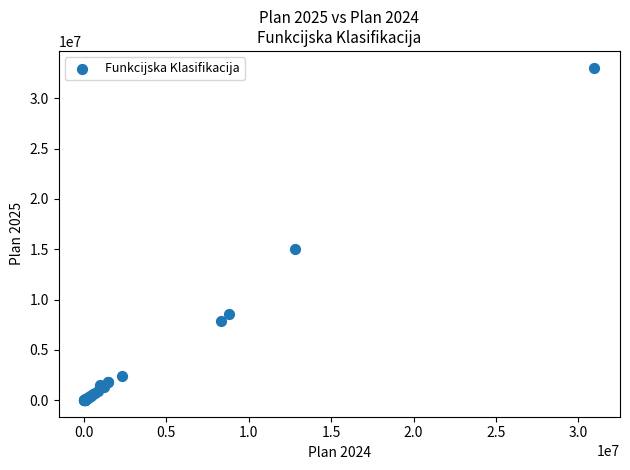

What Y value in the scatter plot is closest to 16531215?

15051554.2